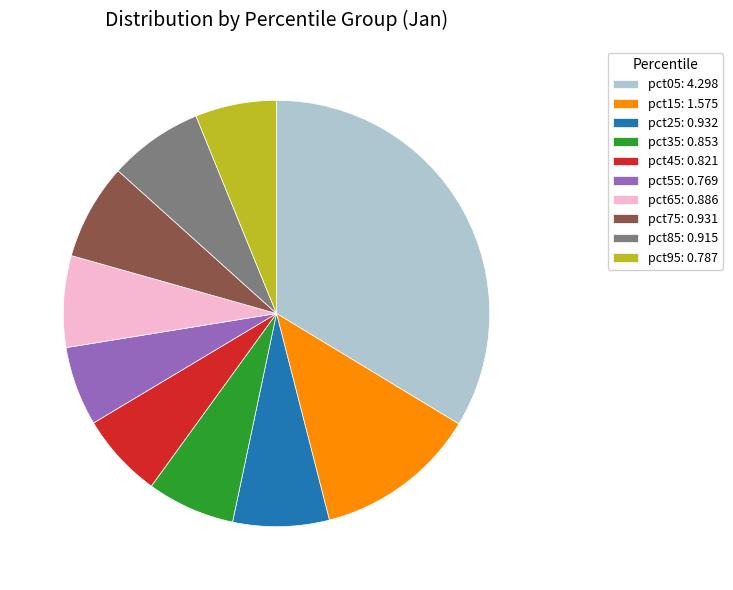

True or false: pct75 accounts for 7% of the total.

True